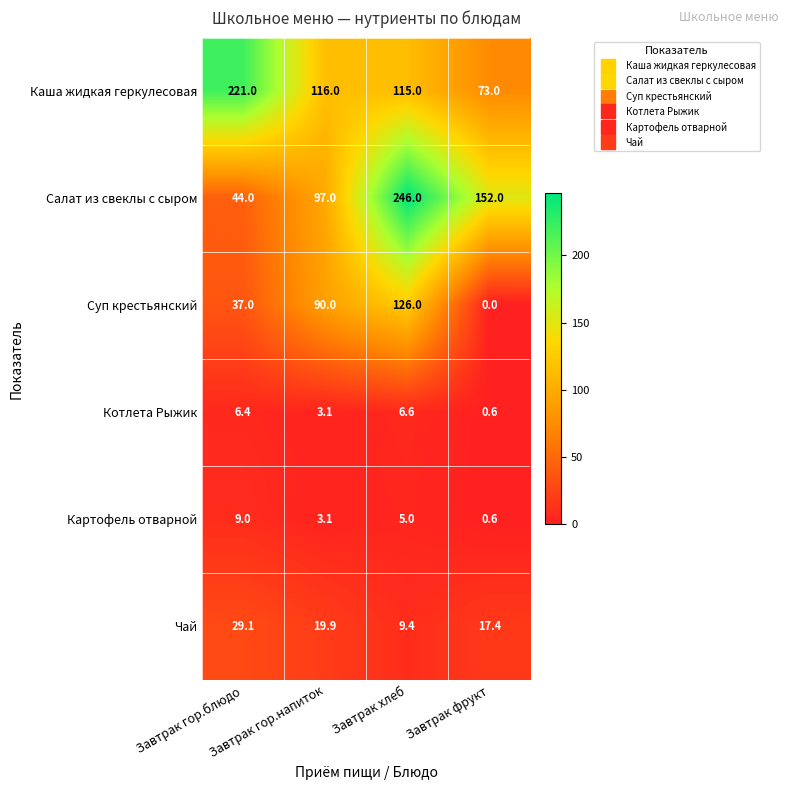

List the series in order of their peak value, highest first.

Салат из свеклы с сыром, Каша жидкая геркулесовая, Суп крестьянский, Чай, Картофель отварной, Котлета Рыжик